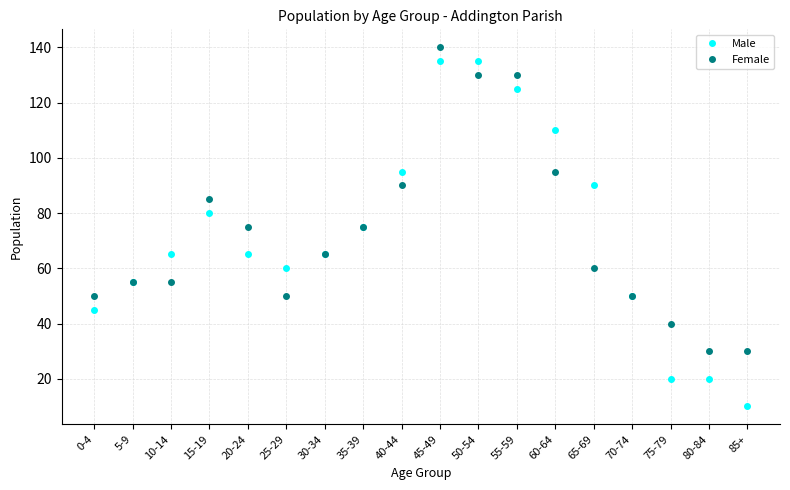

Does the chart have visible grid lines?

Yes